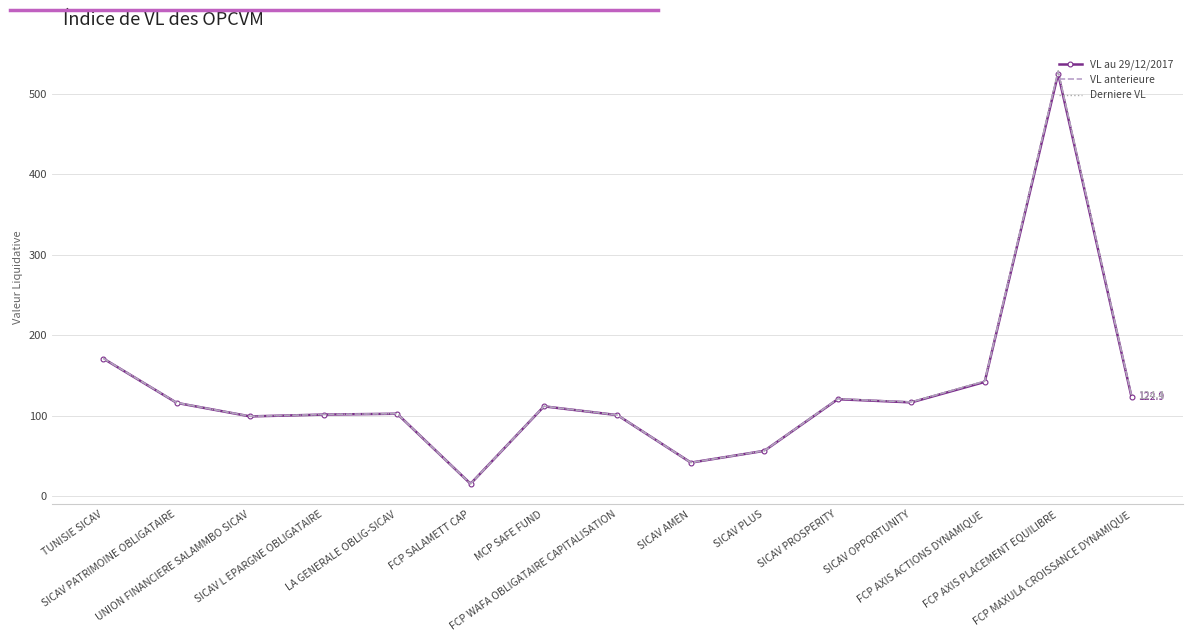

At which label does VL au 29/12/2017 first exceed 111?

TUNISIE SICAV